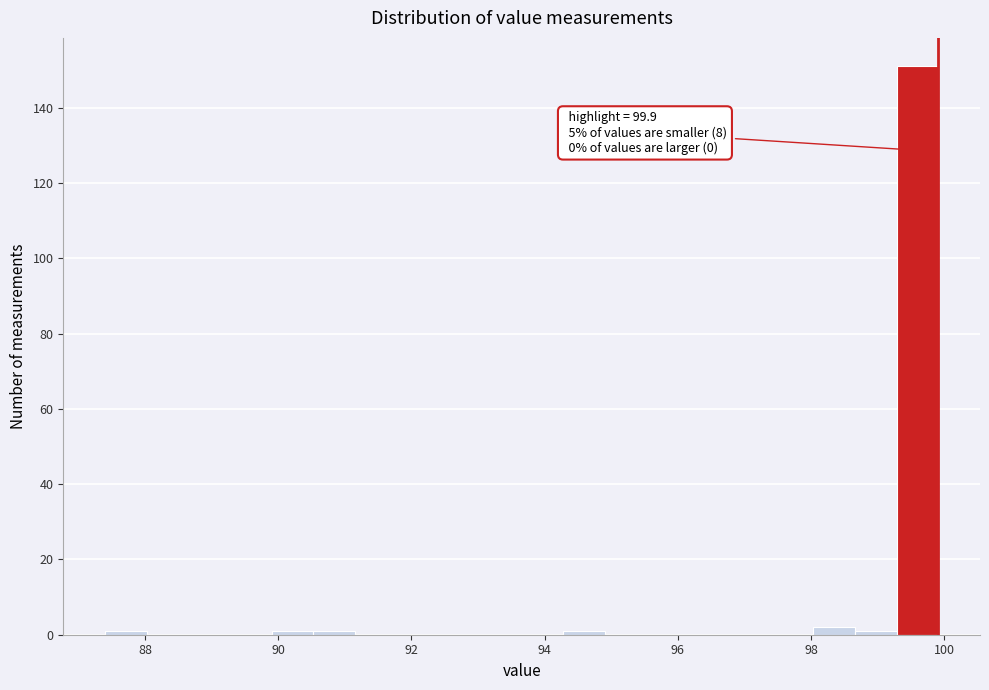

Read against the x-axis, roughly where is the centre of the tallest bar?

99.6